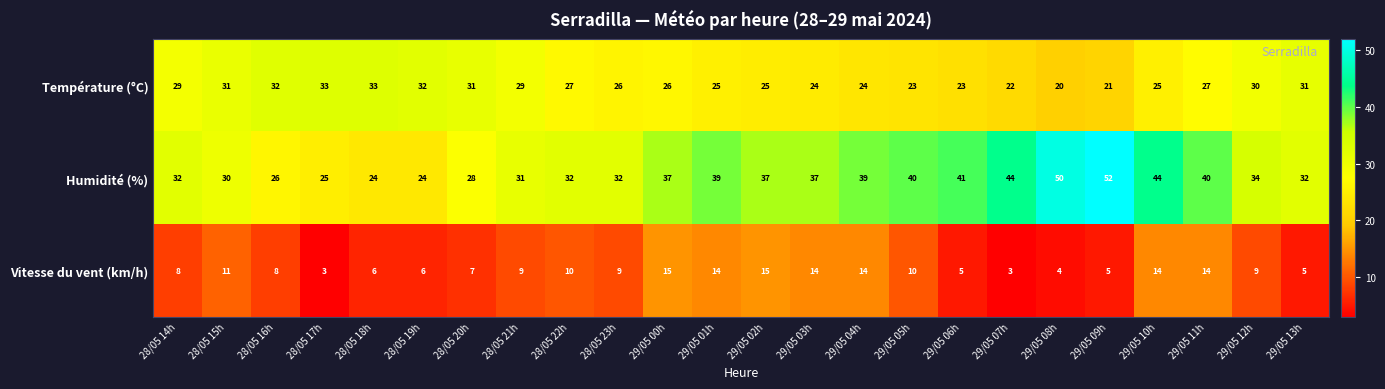

Count the number of data series in this chart.

3